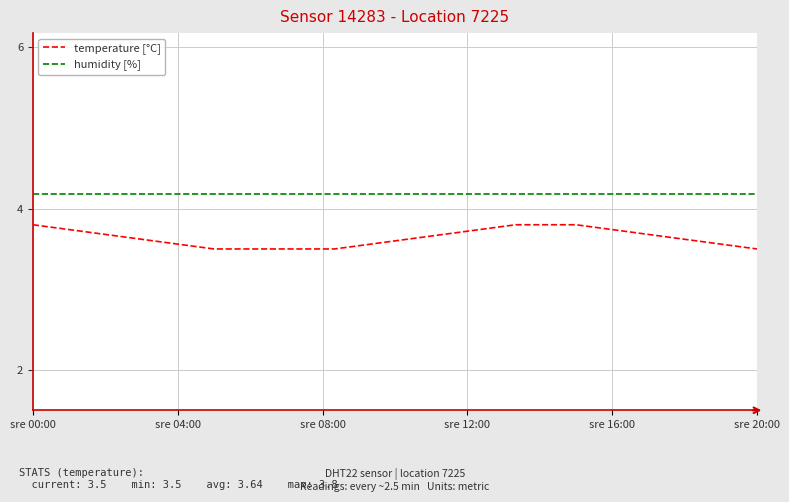

What is the greatest value displayed?

4.2